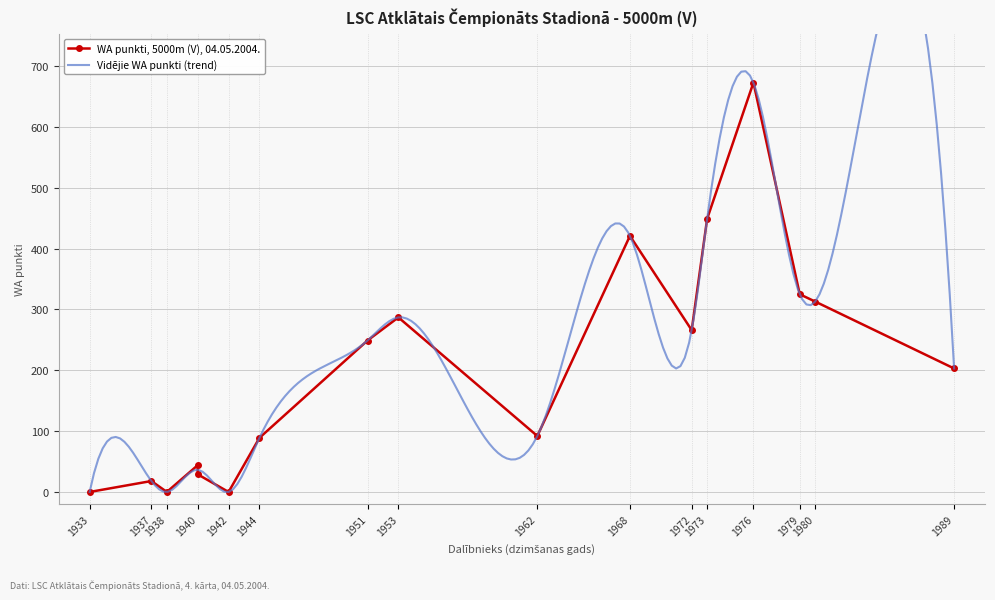

How many data points are less than 203?

8